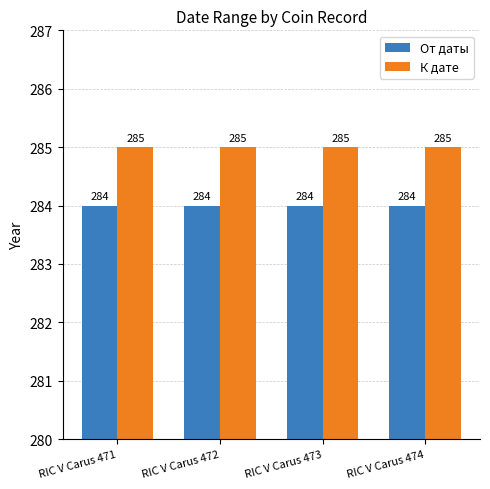

What is the sum of all От даты values?

1136